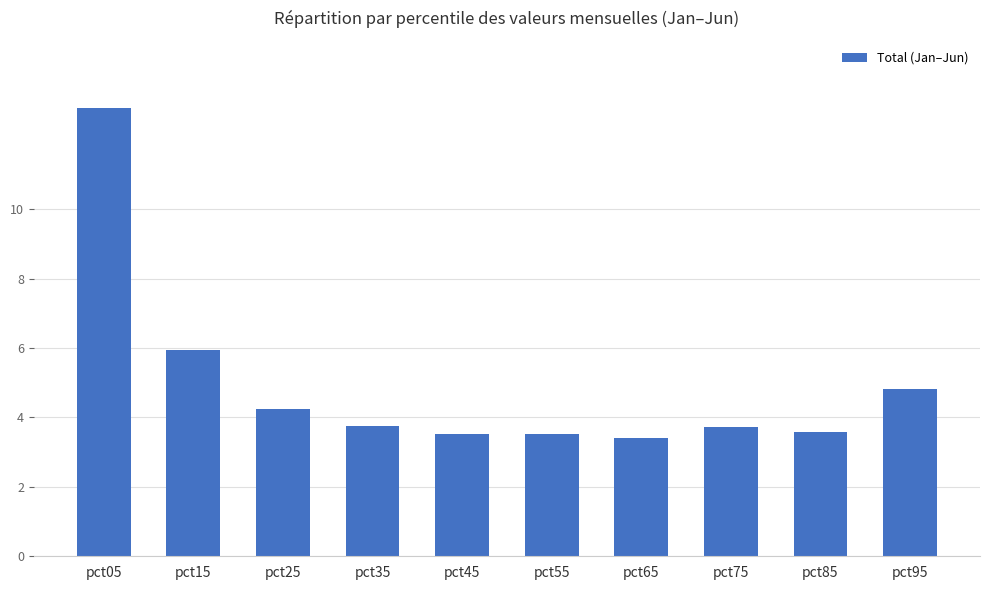

What is the smallest value displayed?

3.4